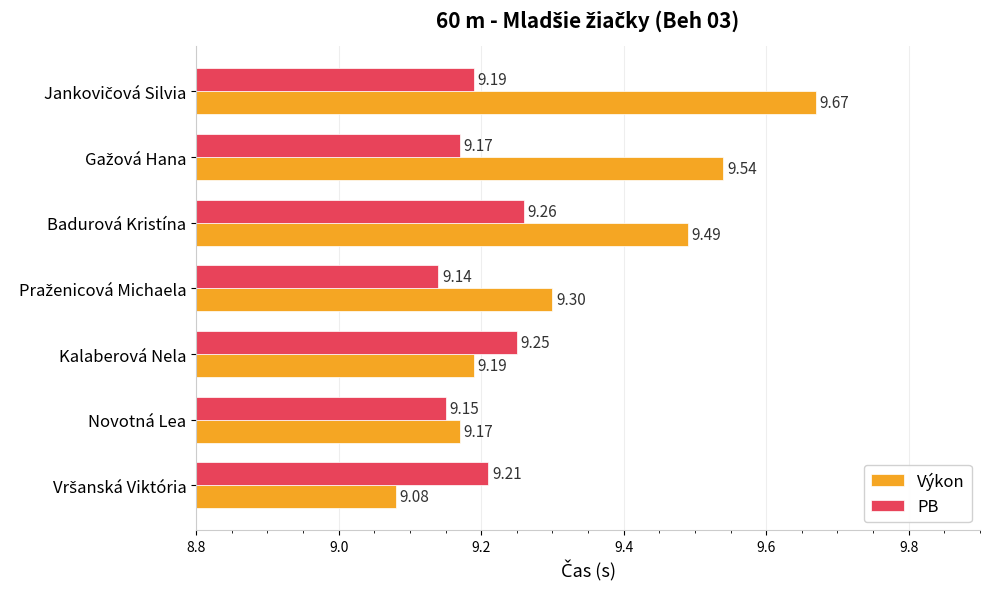

Count the number of data series in this chart.

2